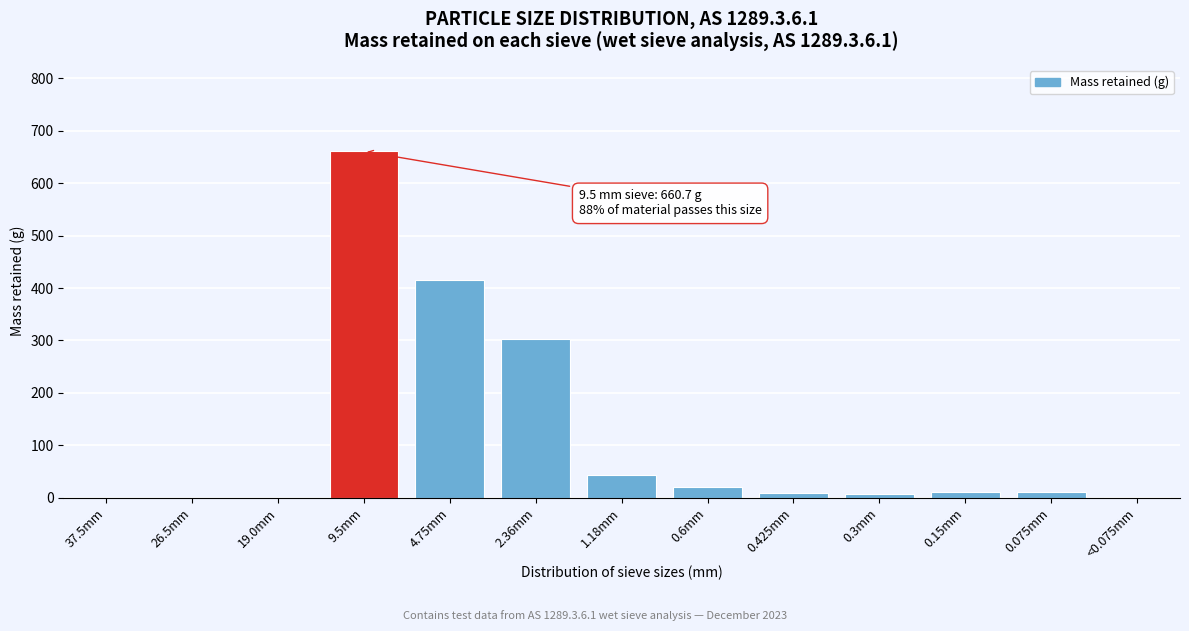

Is it true that the value at 19.0mm is 0.0?

True